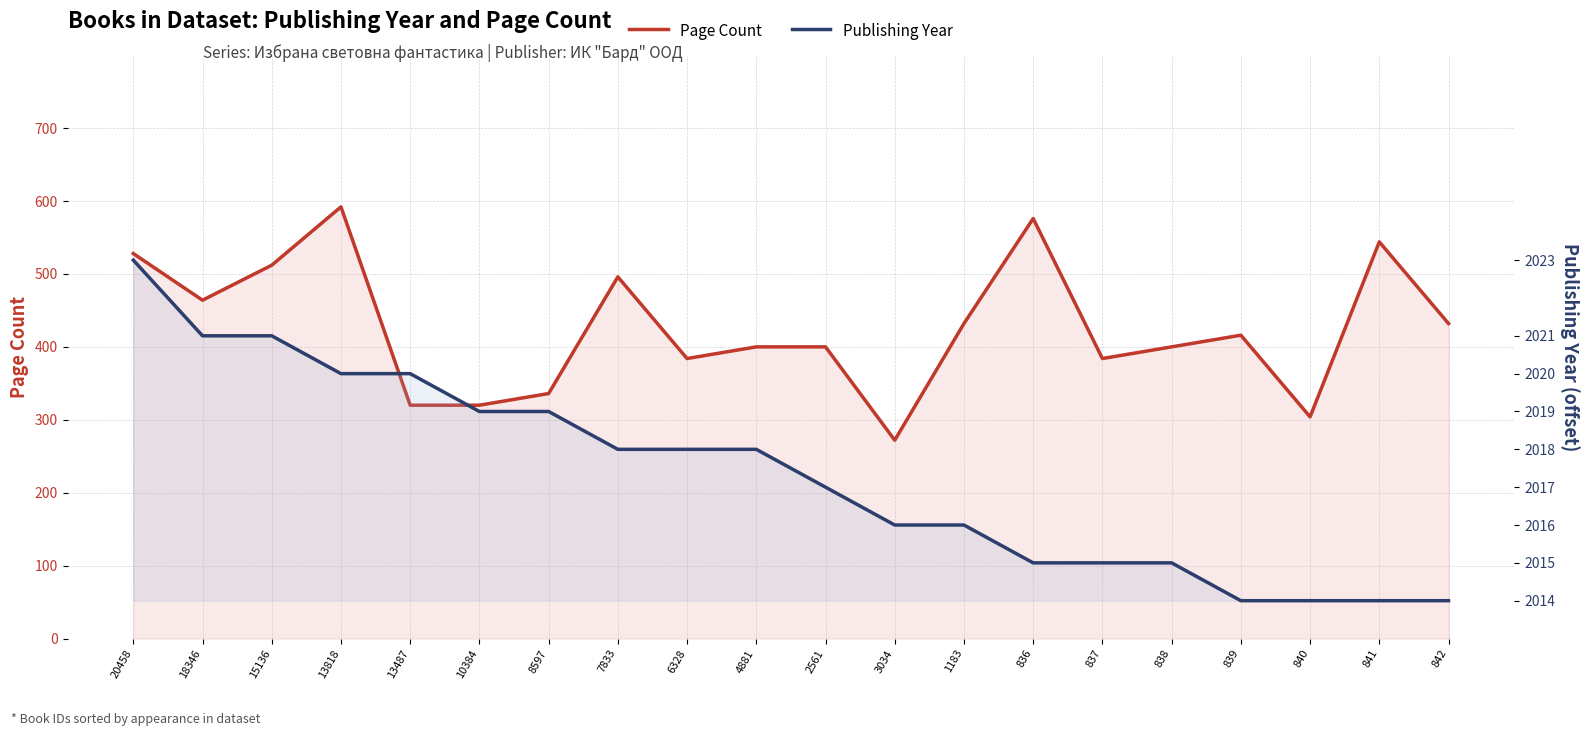

At how many categories does at least one series exceed 353?

15